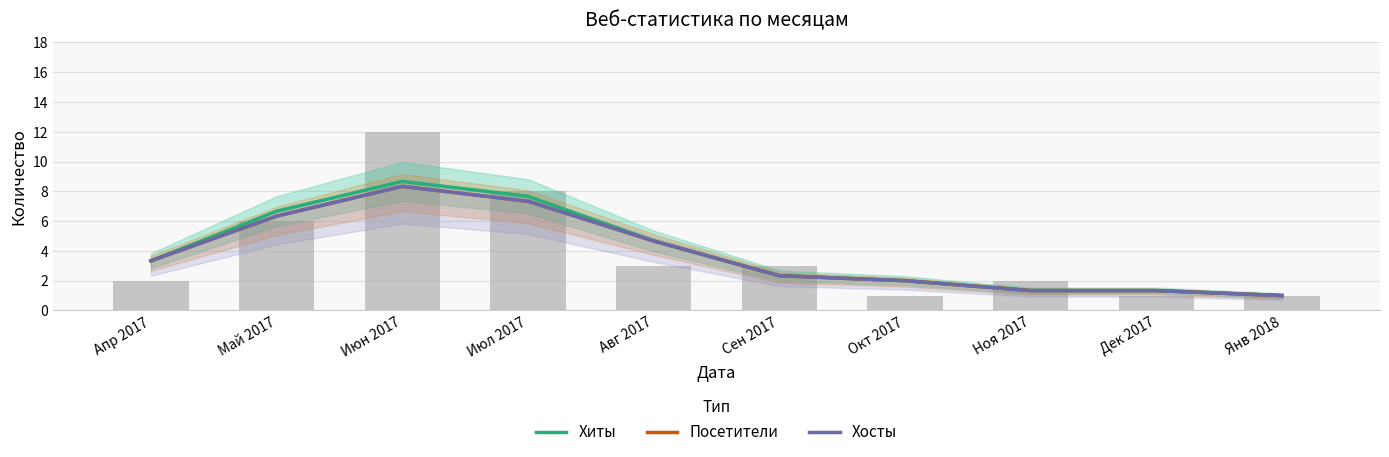

What is the total value across all series at Май 2017?

19.3